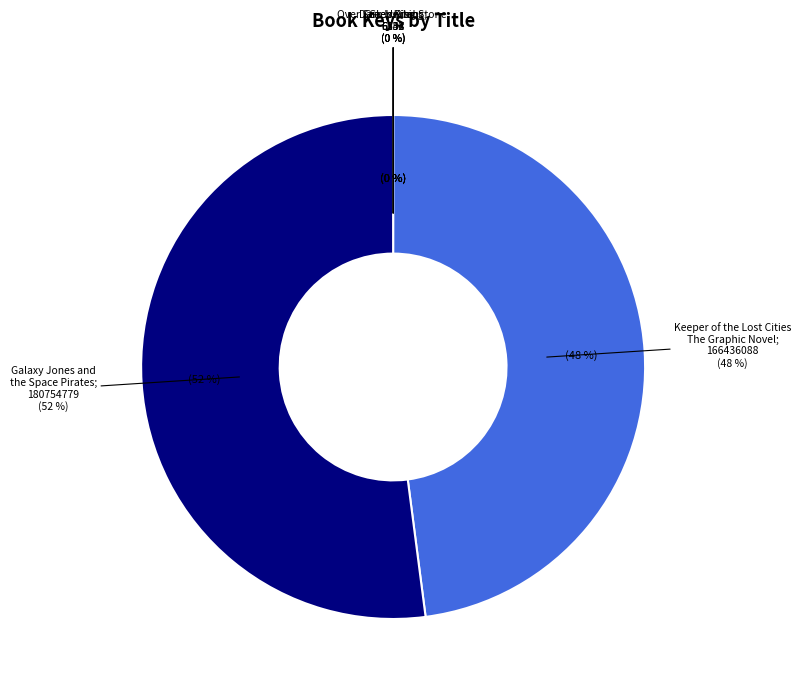

Which category has the smallest portion of the pie?

Over Sea, Under Stone